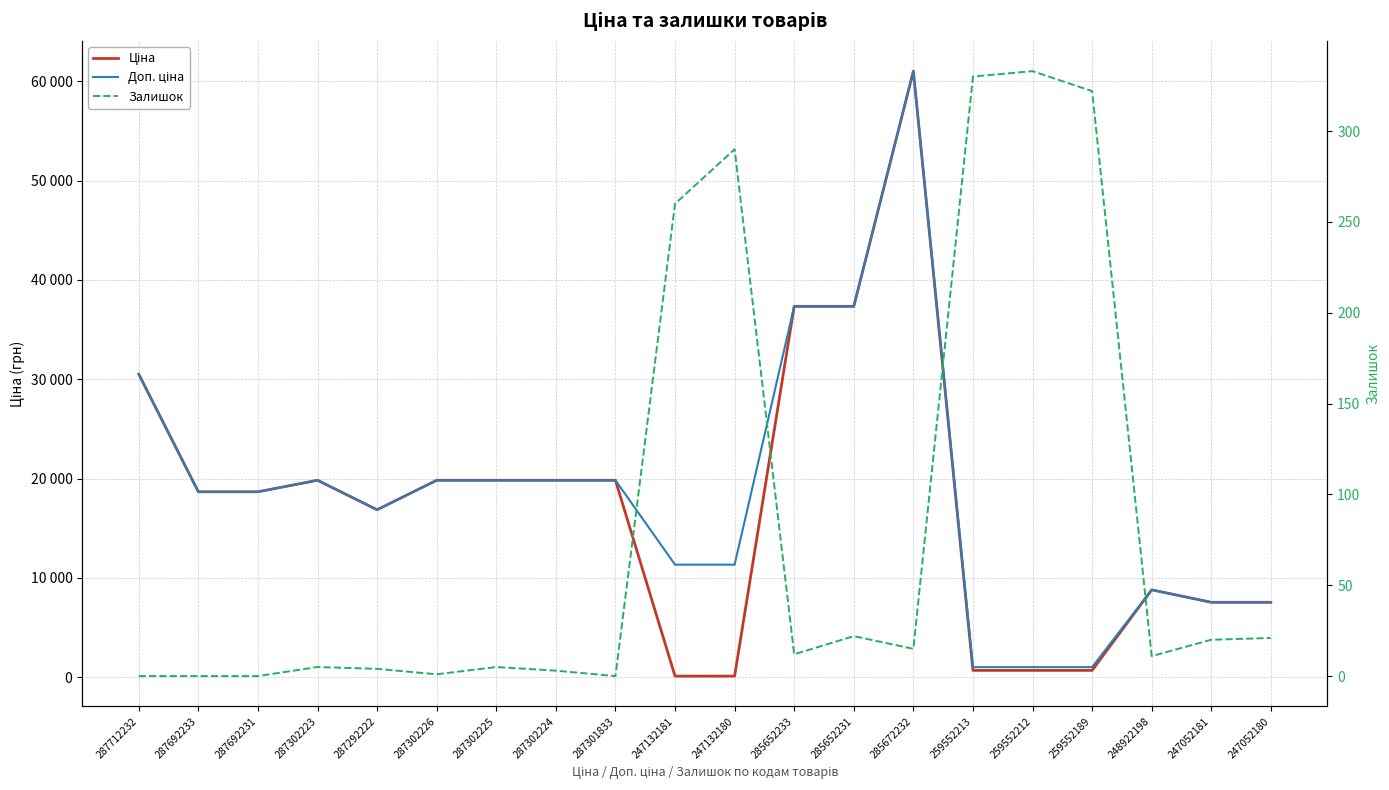

Which label corresponds to the largest value in the chart?

285672232